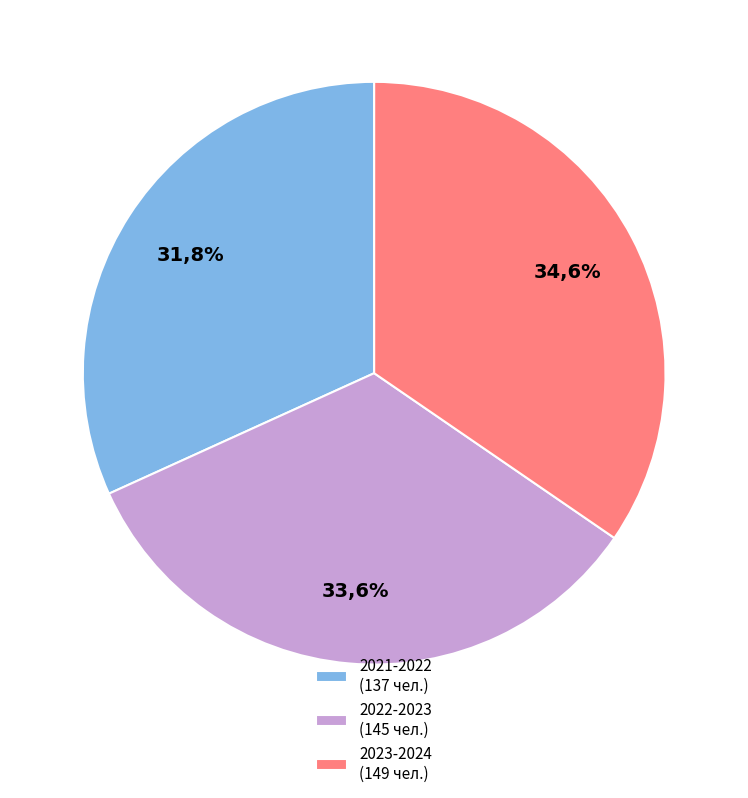

What is the smallest slice in the pie chart?

2021-2022